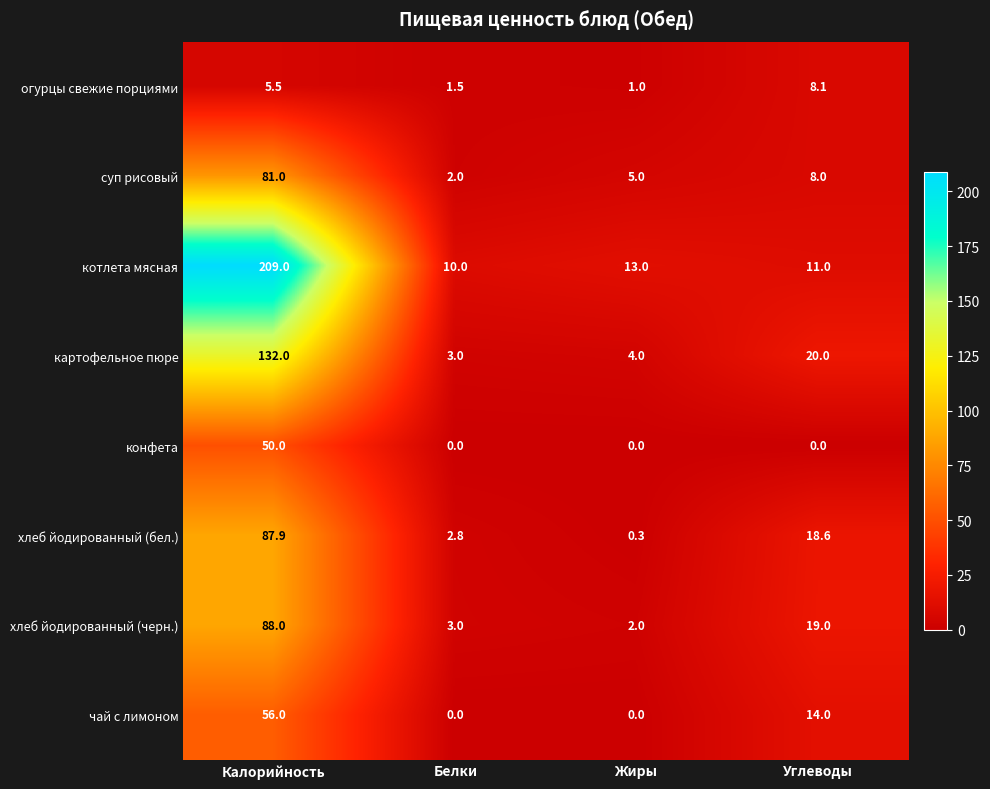

Between Калорийность and Жиры, which series saw the biggest shift?

котлета мясная